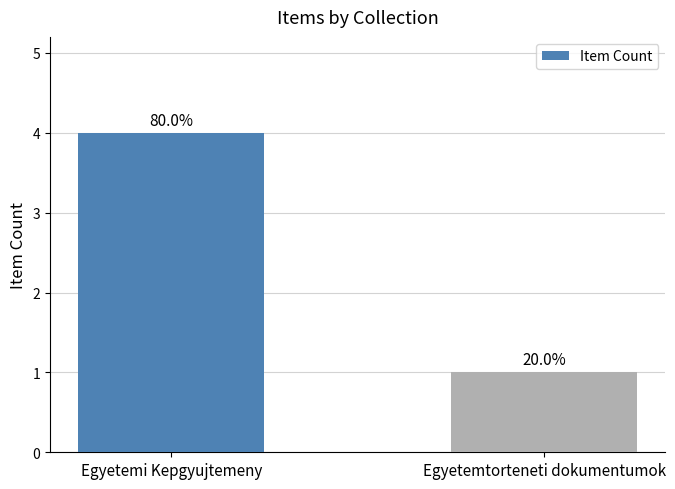

What is the label of the 1st bar from the right?

Egyetemtorteneti dokumentumok